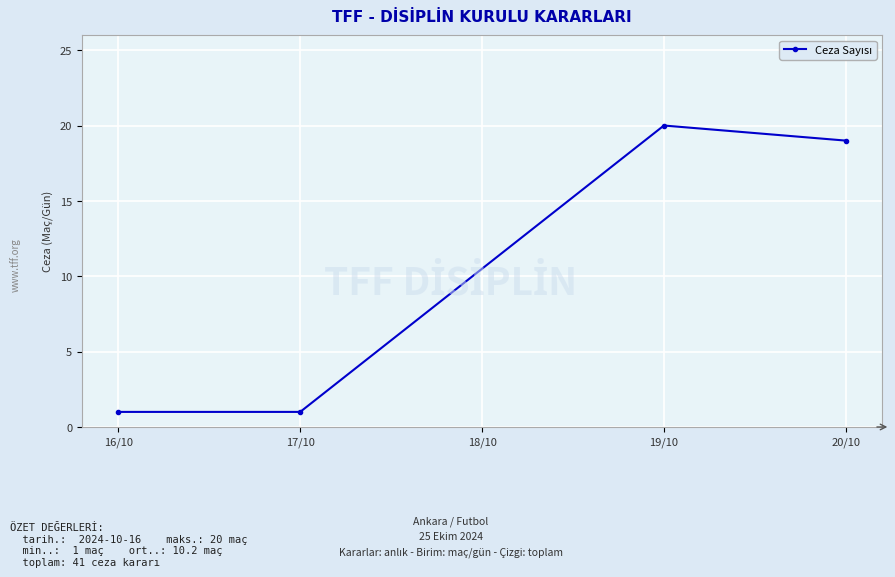

What is the ratio of the value at 16/10 to the value at 17/10?

1.0